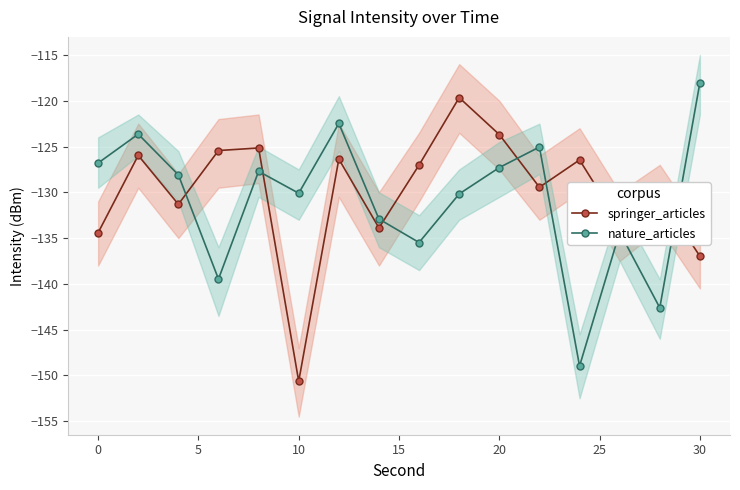

In nature_articles, how many points are higher than both neighbors (excluding endpoints)?

5